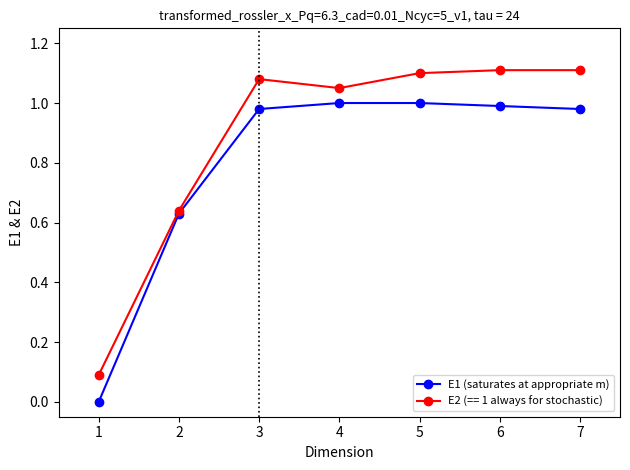

Rank the series by their average value, from highest to lowest.

E2 (== 1 always for stochastic), E1 (saturates at appropriate m)